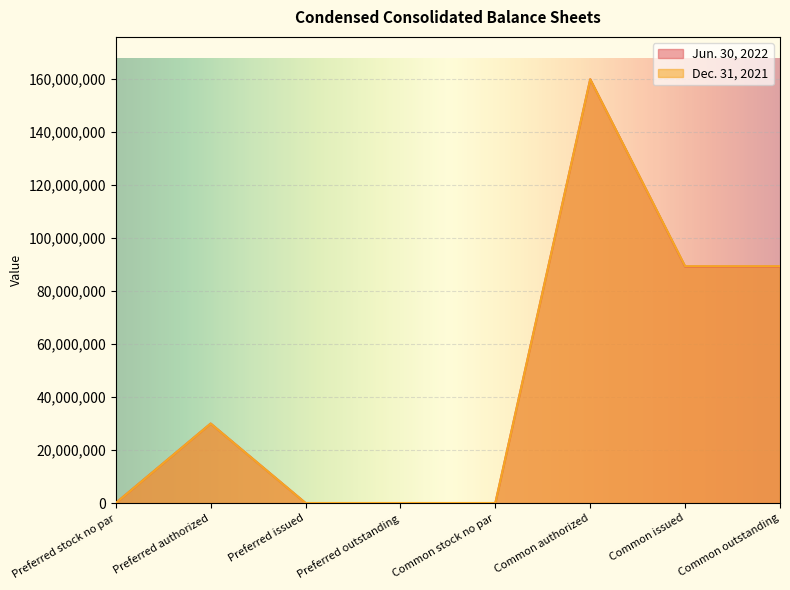

Reading left to right, extract all data points from this chart.

Jun. 30, 2022: 0	30000000	0	0	0	160000000	89242672	89242672
Dec. 31, 2021: 0	30000000	0	0	0	160000000	89410612	89410612